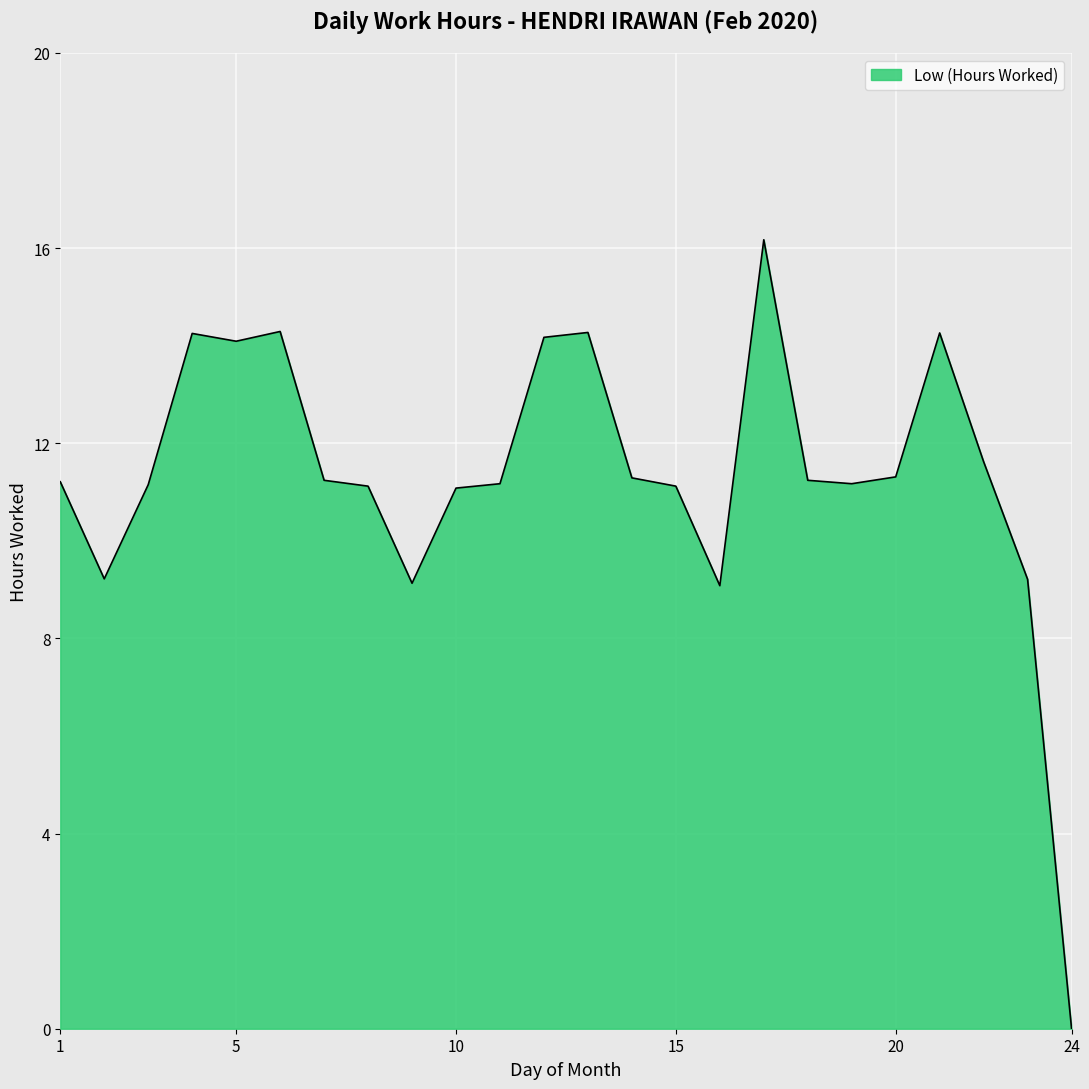

What is the difference between the maximum and minimum values?

16.2